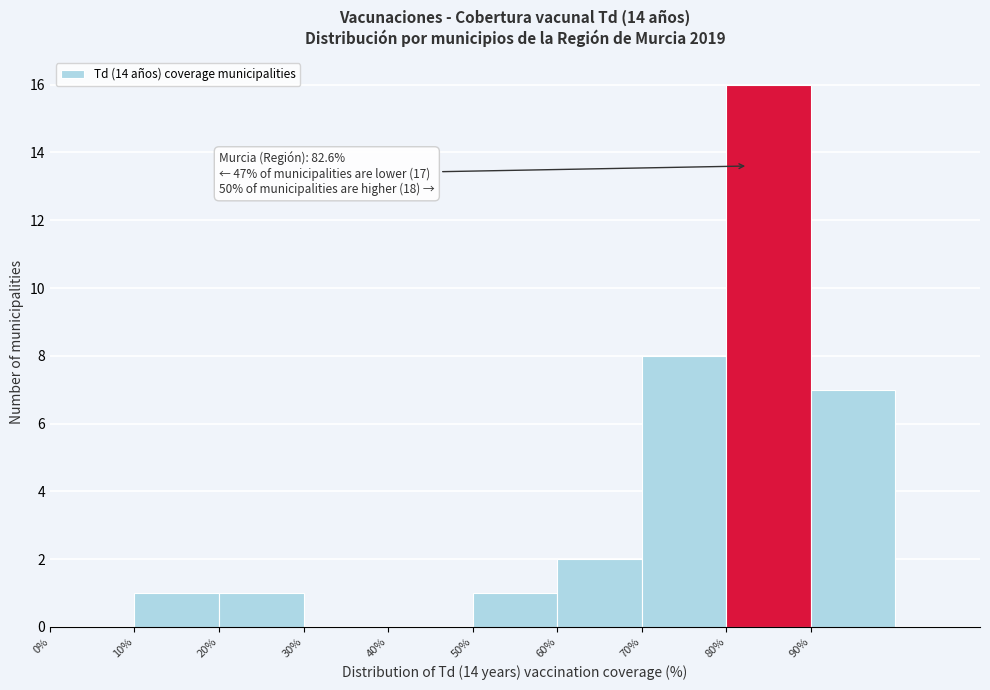

Which range on the x-axis has the tallest bar?

80 to 90